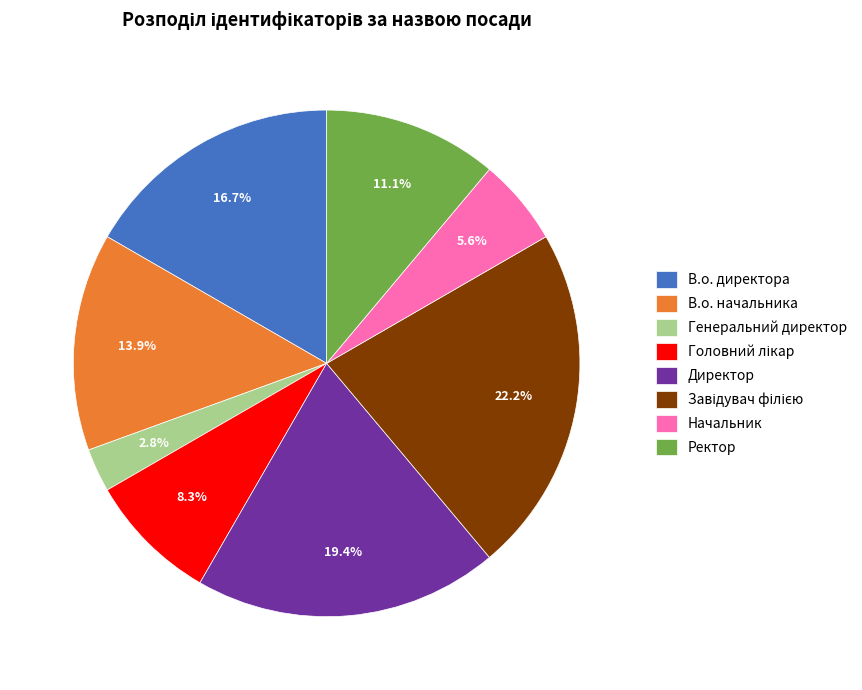

Is it true that Директор is 19% of the pie?

True